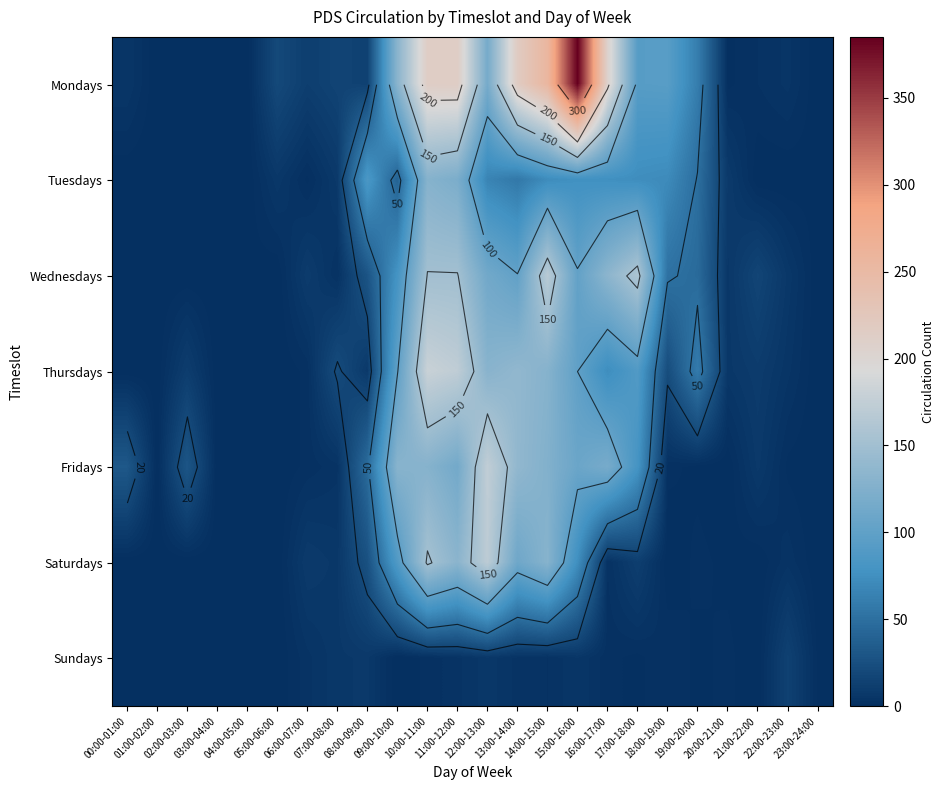

List the labels in order of Thursdays value, smallest first.

00:00-01:00, 01:00-02:00, 03:00-04:00, 04:00-05:00, 05:00-06:00, 23:00-24:00, 06:00-07:00, 22:00-23:00, 20:00-21:00, 08:00-09:00, 21:00-22:00, 02:00-03:00, 07:00-08:00, 18:00-19:00, 19:00-20:00, 16:00-17:00, 17:00-18:00, 09:00-10:00, 15:00-16:00, 14:00-15:00, 12:00-13:00, 13:00-14:00, 11:00-12:00, 10:00-11:00